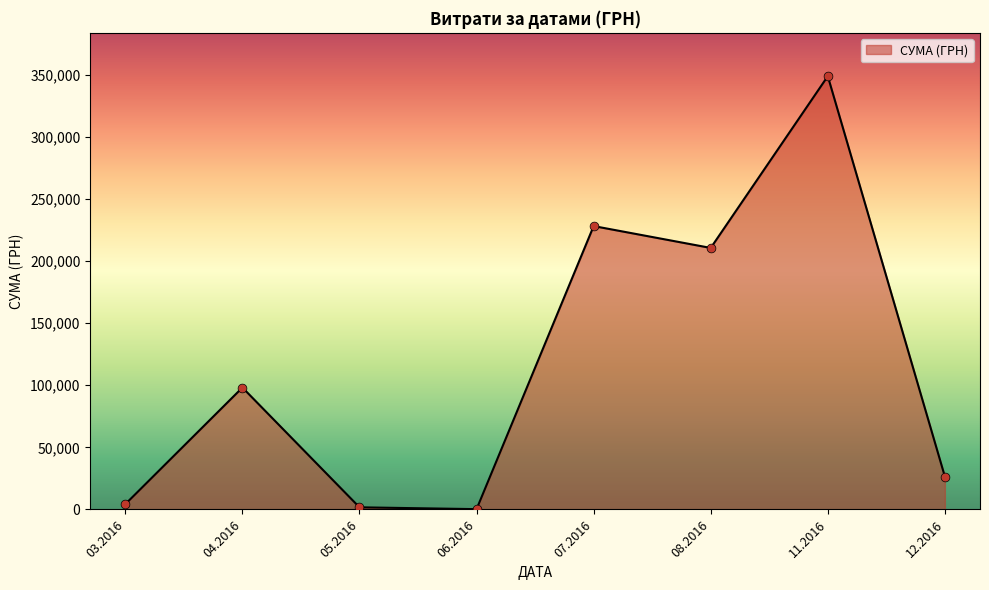

What is the change in value from 07.2016 to 11.2016?

+120727.9